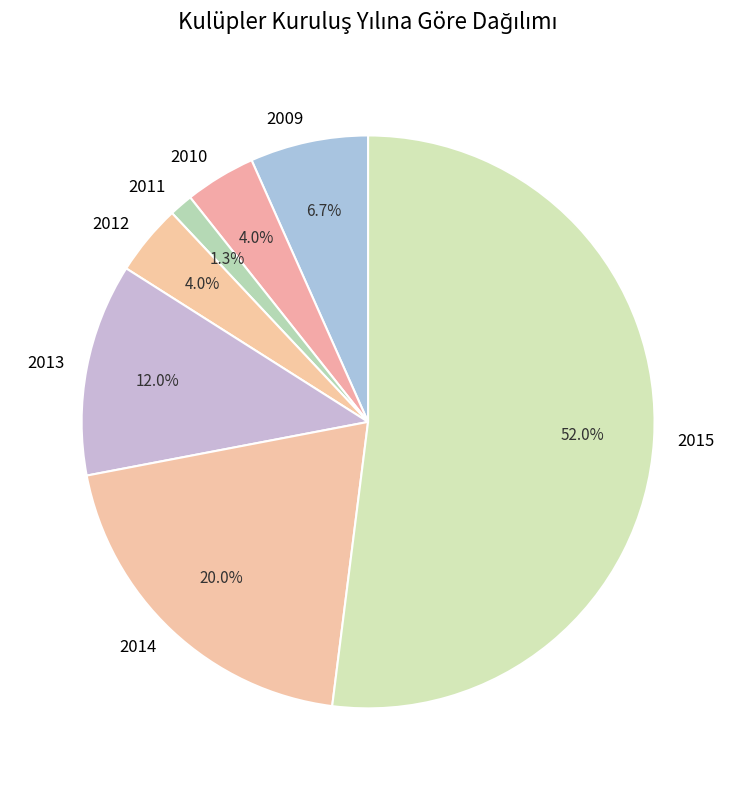

What percentage is NOT represented by 2014?

80.0%